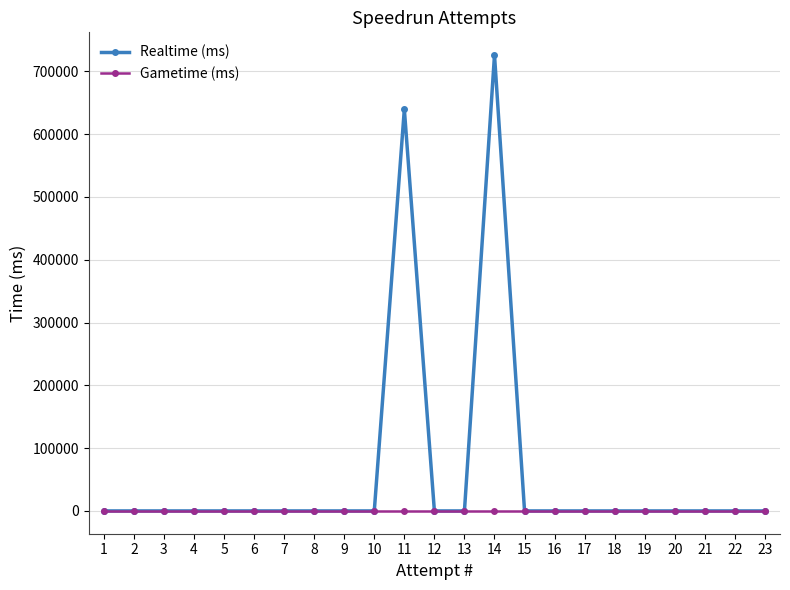

Rank the series by their average value, from highest to lowest.

Realtime (ms), Gametime (ms)